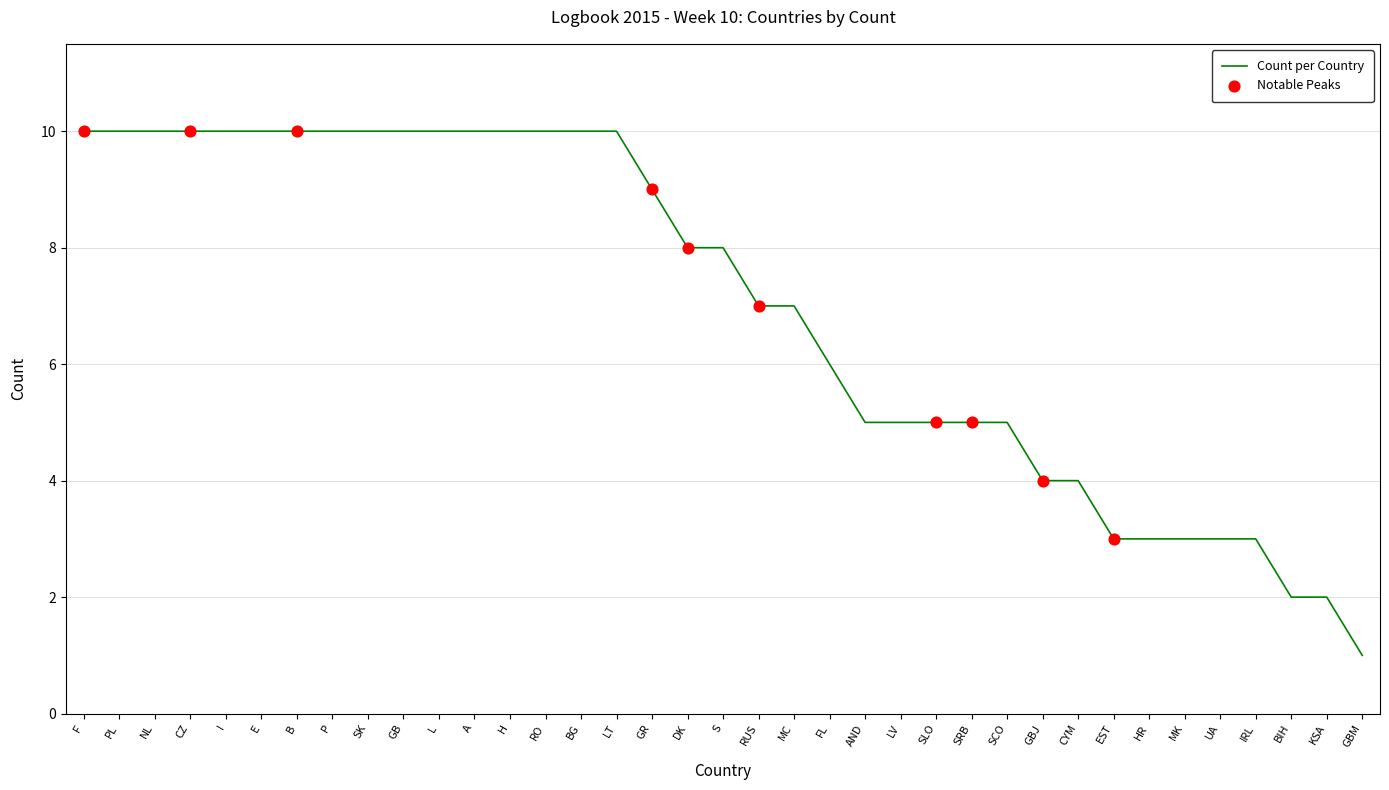

Which has a higher value, CZ or S?

CZ